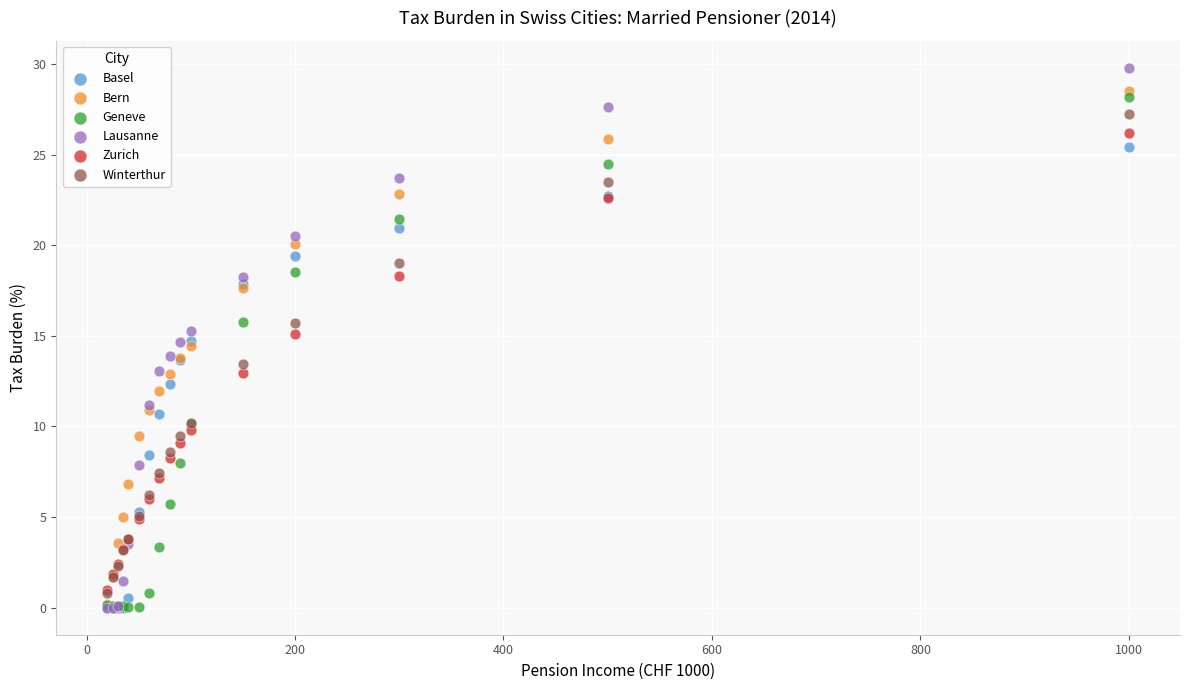

Which series has the largest Y range (max minus min)?

Lausanne